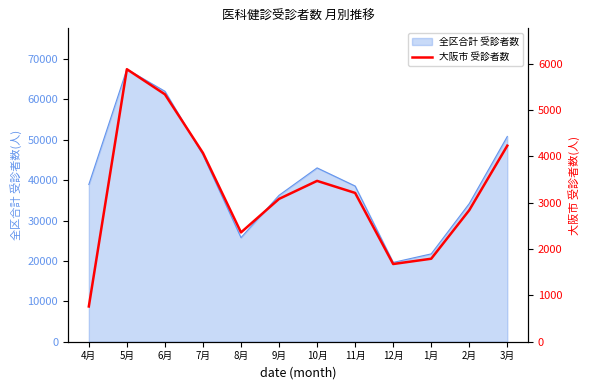

Is it true that the value at 4月 is 761?

True